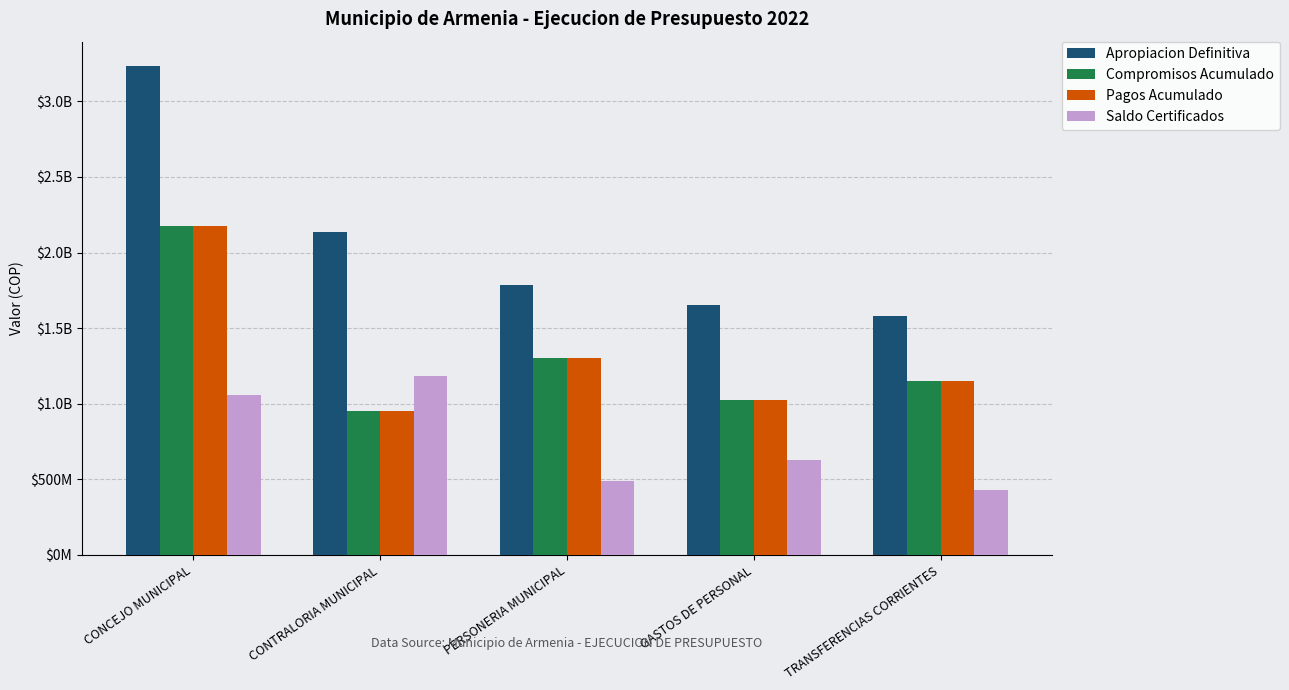

Which series has the largest total across all categories?

Apropiacion Definitiva